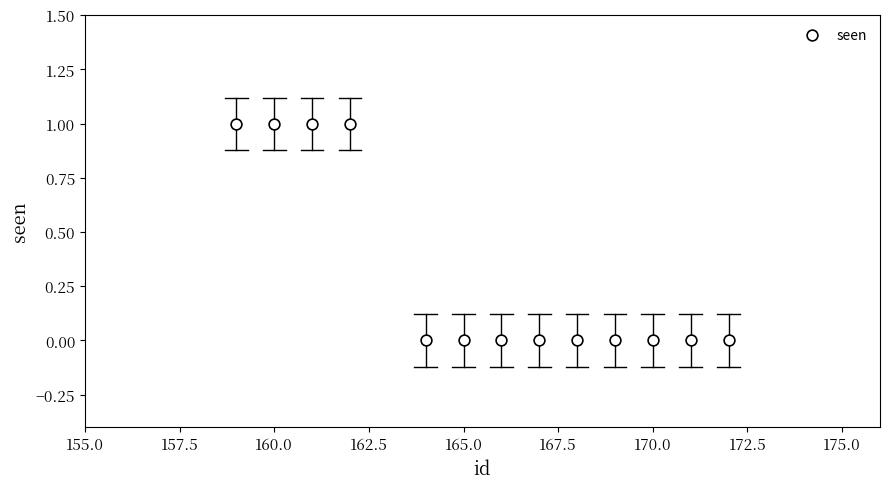

What is the range of X values (max minus min)?

13